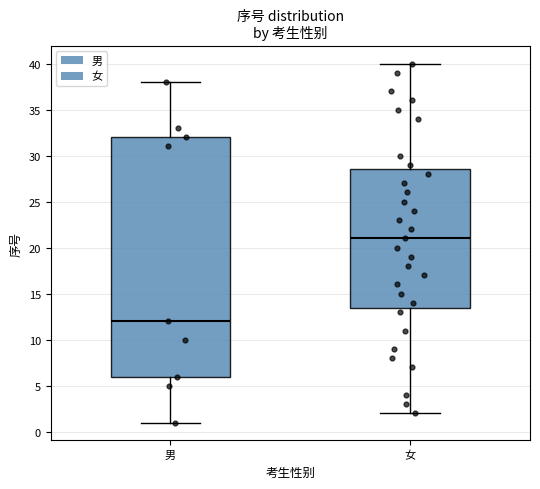

Reading left to right, transcribe this box plot: for each box, give where its median line is, the range the box spans, and where its two whiskers end, as read against the y-axis. The values are not printed on the chart, so give them approximately, as read against the axis.

男: median 12.0, box 6.0 to 32.0, whiskers 1.0 to 38.0
女: median 21.0, box 13.5 to 28.5, whiskers 2.0 to 40.0